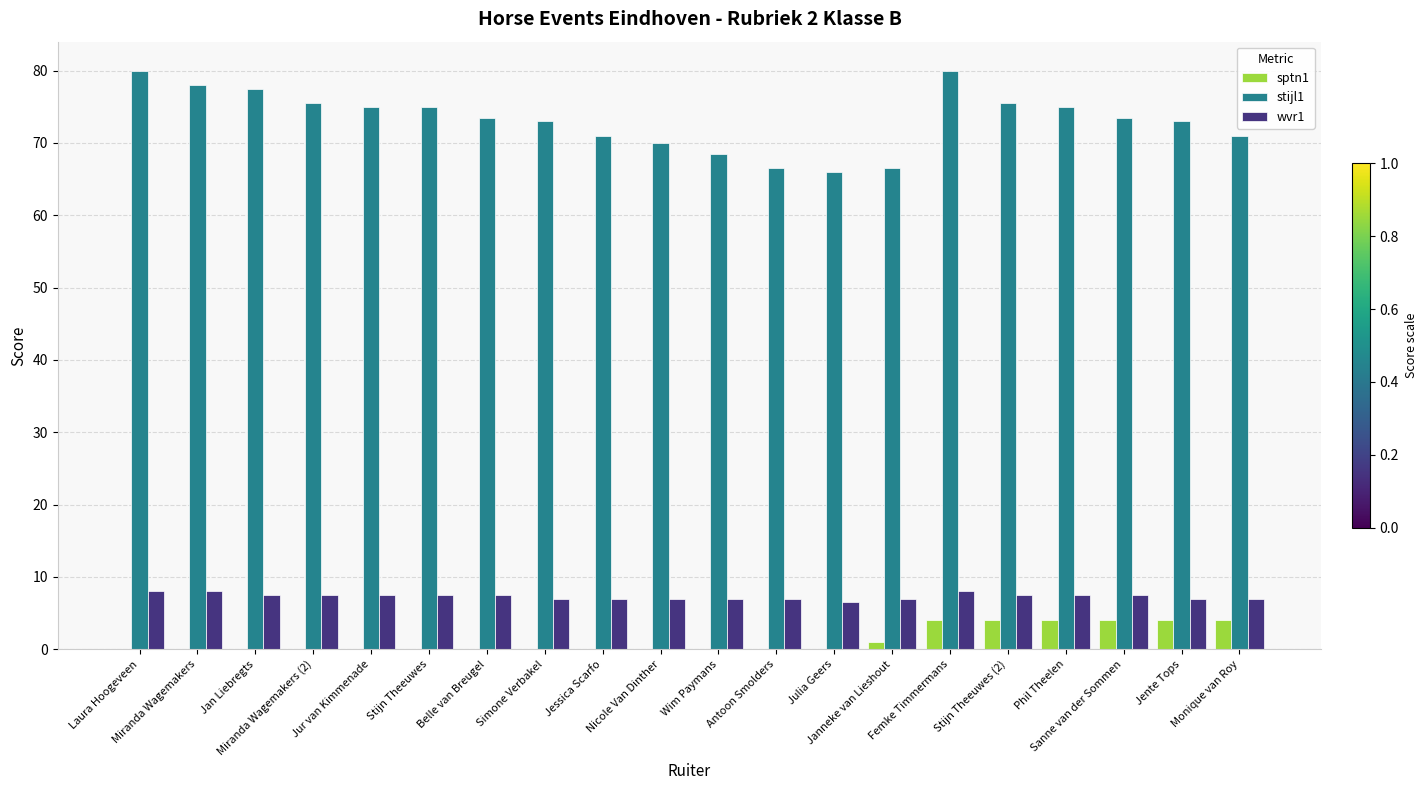

Which series has the largest total across all categories?

stijl1